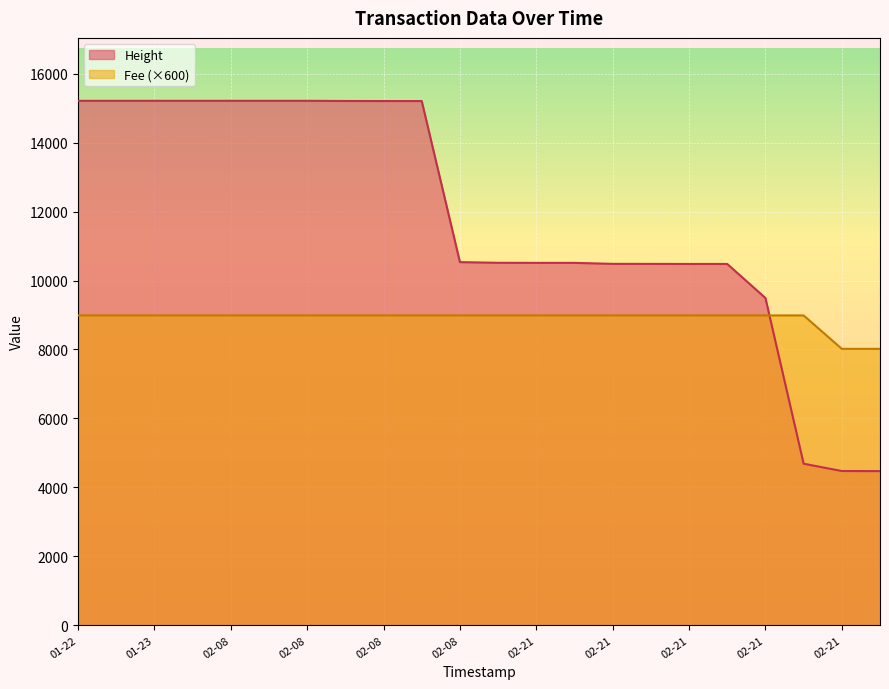

At which label does Height first exceed 10534?

01-22